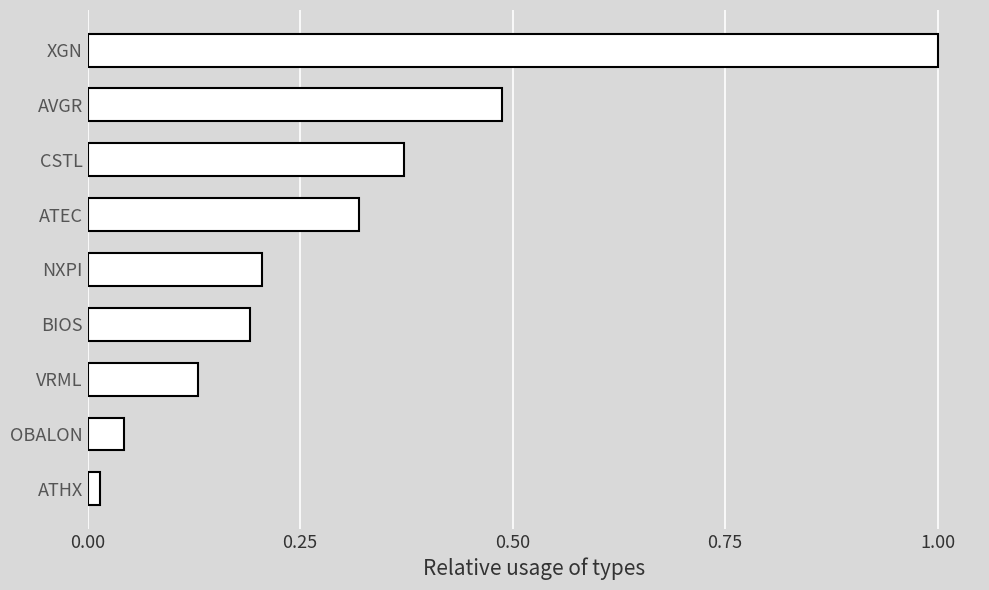

What is the value of the 1st bar from the top?

1.0